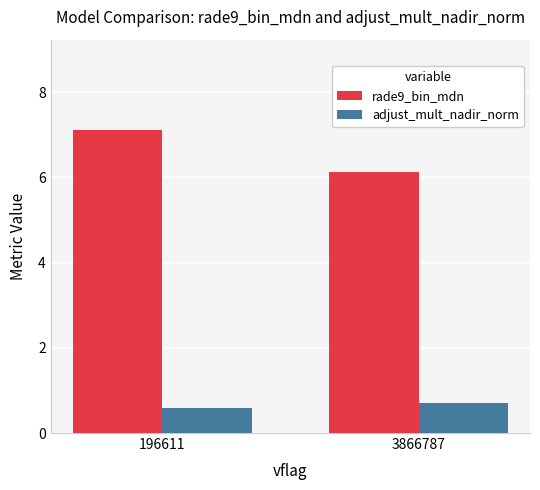

Between 196611 and 3866787, which series saw the biggest shift?

rade9_bin_mdn